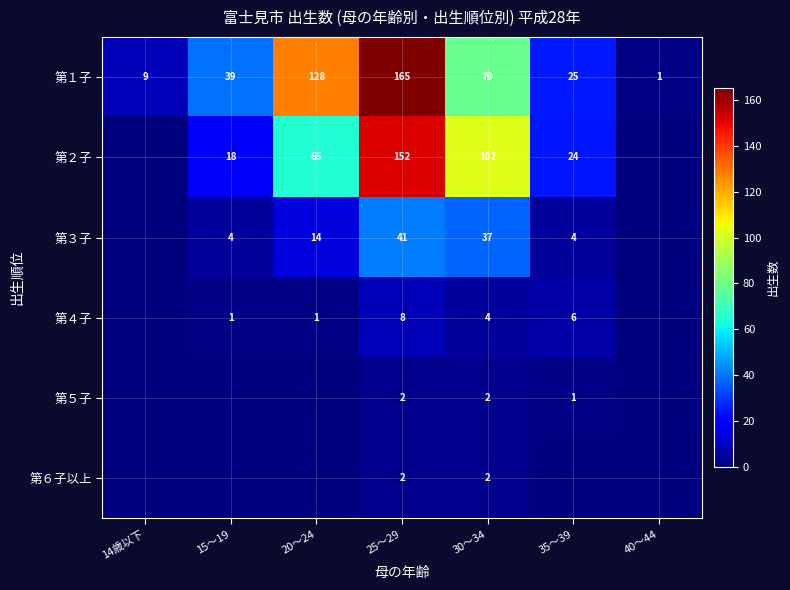

What is the total value across all series at 35～39?

60